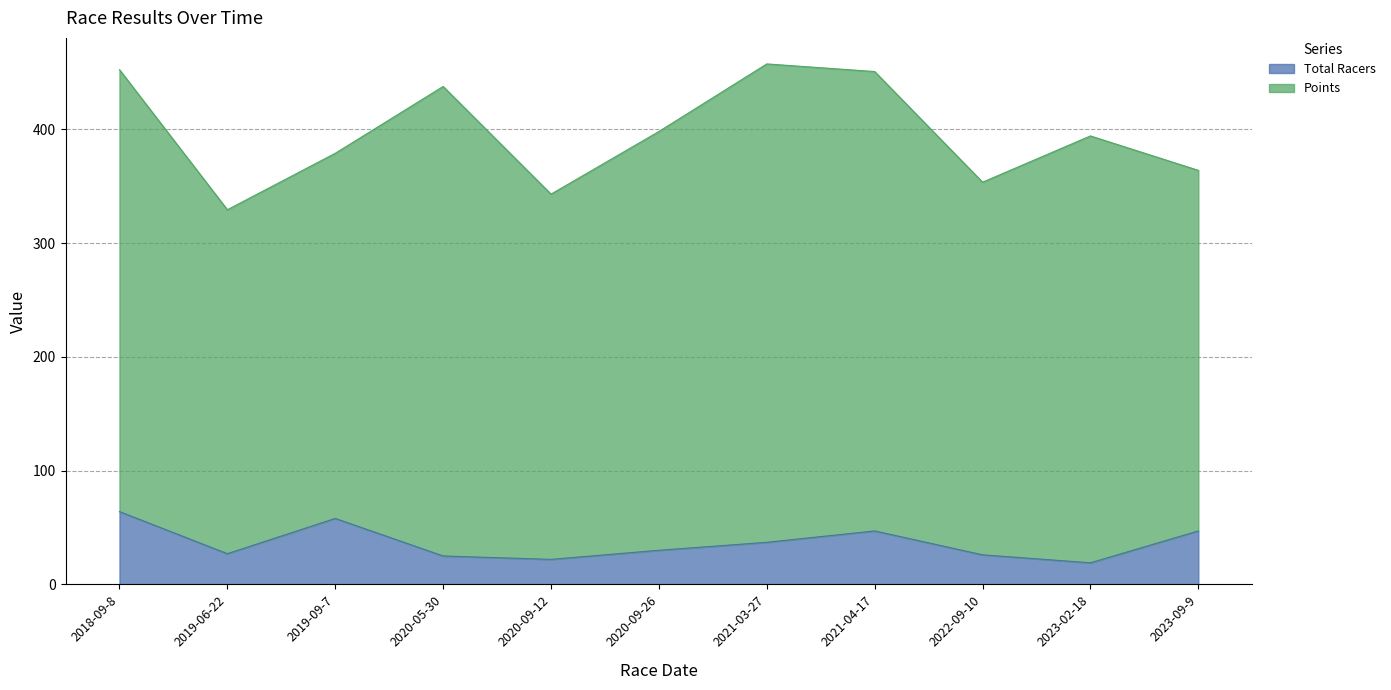

At which label does the data first exceed 30?

2018-09-8